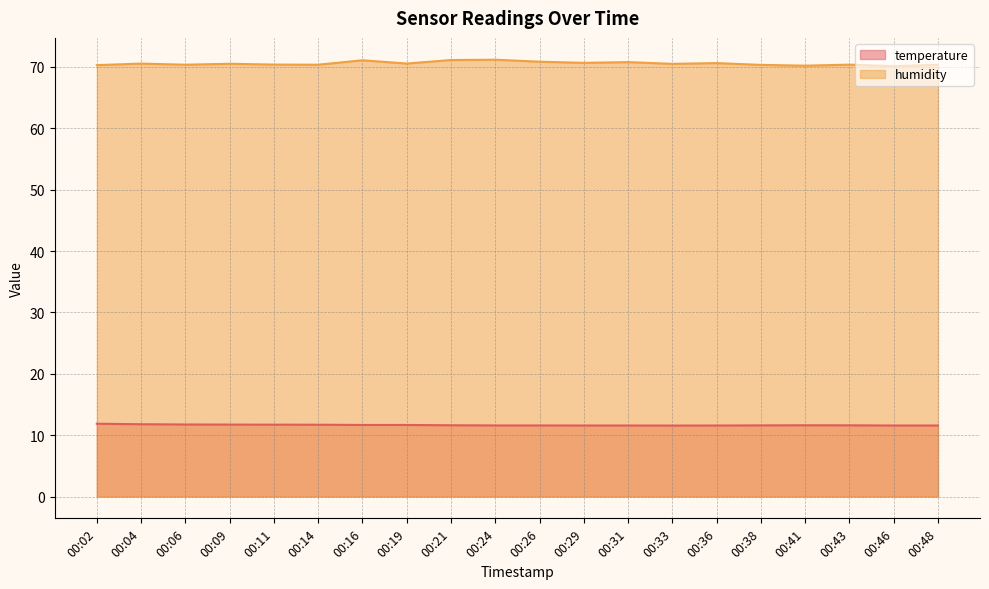

Reading left to right, transcribe all the data shown in this chart.

temperature: 11.9	11.8	11.7	11.7	11.7	11.7	11.7	11.7	11.6	11.6	11.6	11.6	11.6	11.6	11.6	11.6	11.6	11.6	11.6	11.6
humidity: 70.3	70.5	70.4	70.5	70.4	70.4	71.1	70.6	71.1	71.2	70.9	70.7	70.8	70.5	70.6	70.3	70.2	70.4	70.1	70.4